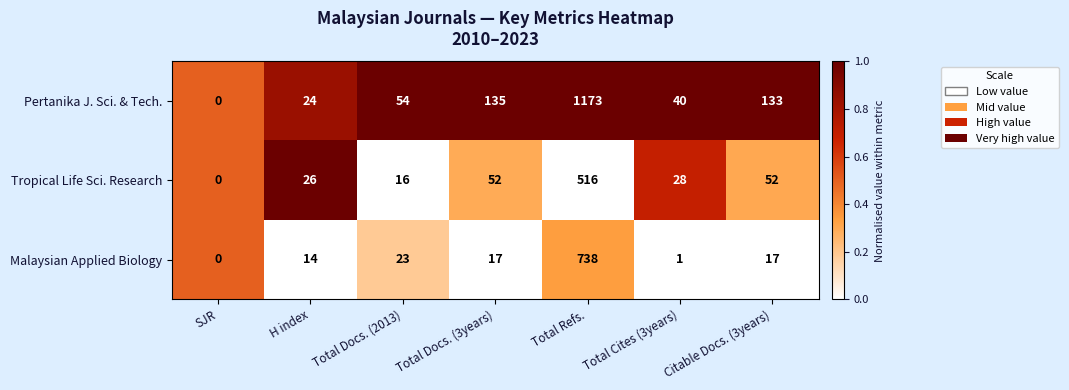

What is the sum of all Malaysian Applied Biology values?

810